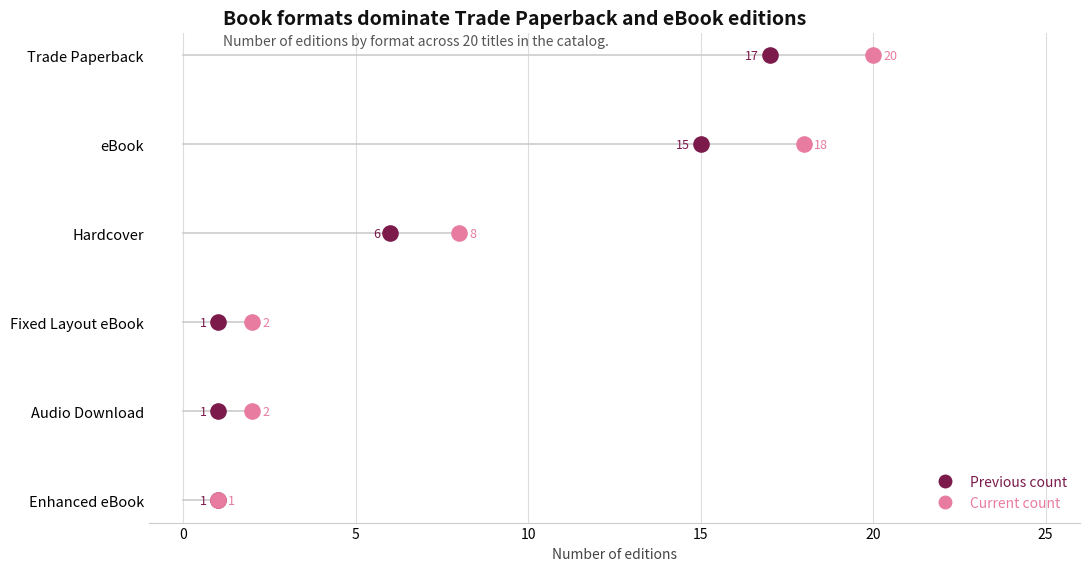

What are all the series names shown in the legend?

Previous count, Current count